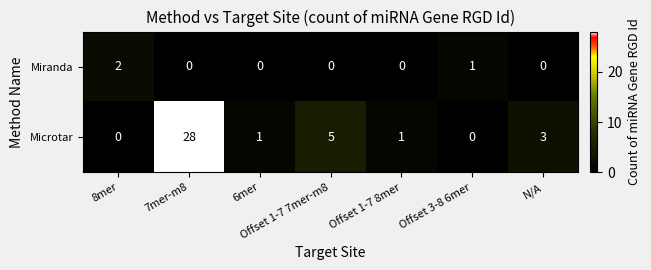

At which category is the sum across all series the highest?

7mer-m8